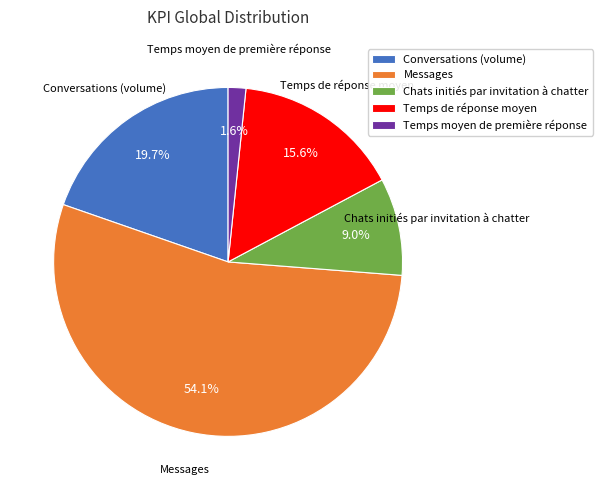

Which category accounts for the majority?

Messages